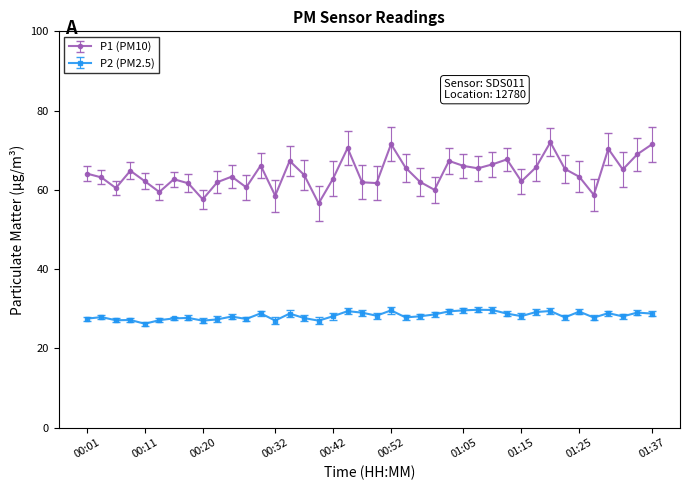

What is the difference between the maximum and minimum values in the P2 (PM2.5) series?

3.5